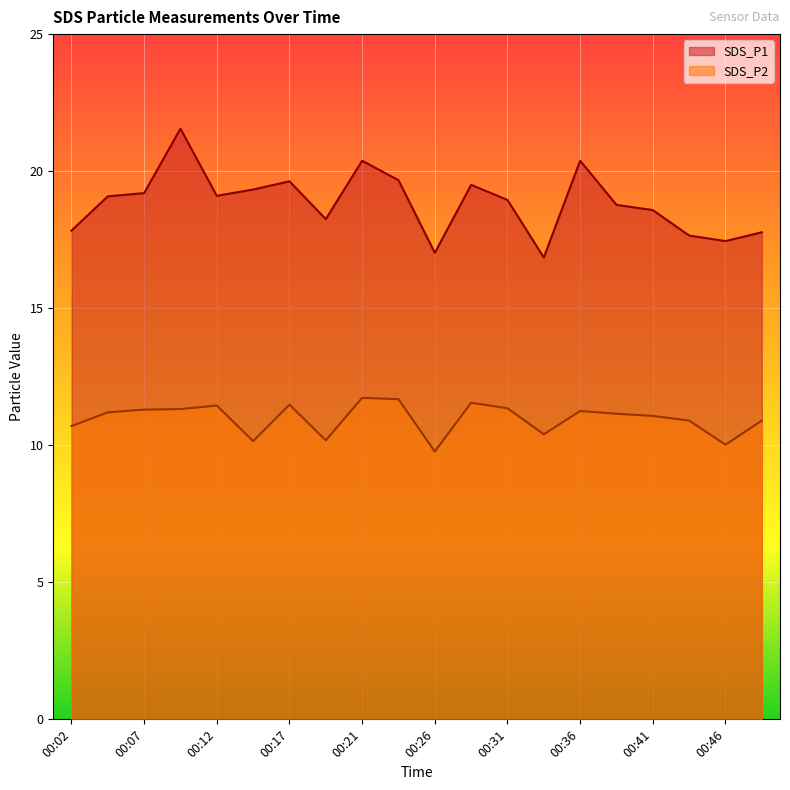

True or false: SDS_P1 has a value of 20.4 at 00:36.

True